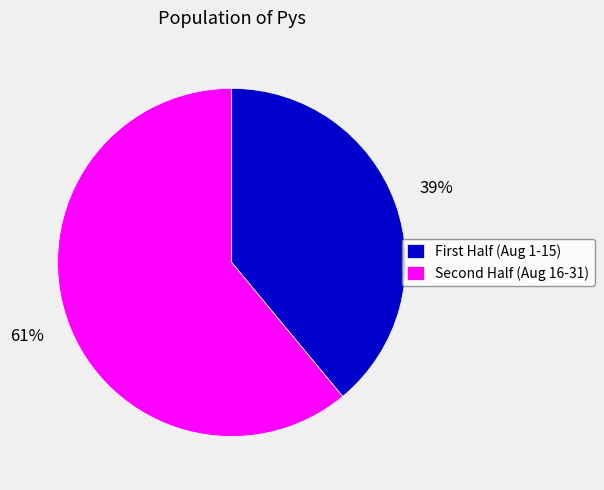

Which slice is the largest?

Second Half (Aug 16-31)